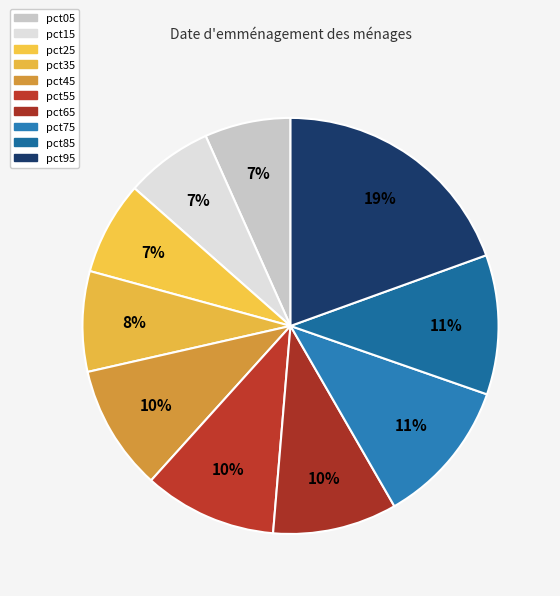

Is it true that pct25 is 7% of the pie?

True